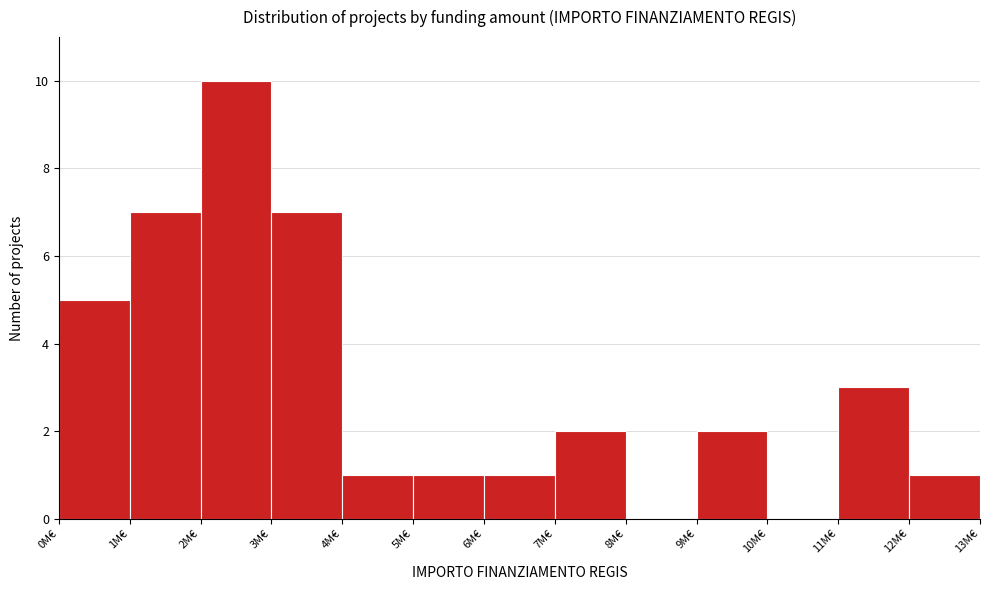

Reading right to left, extract all data points from this chart.

12M€=1	11M€=3	10M€=0	9M€=2	8M€=0	7M€=2	6M€=1	5M€=1	4M€=1	3M€=7	2M€=10	1M€=7	0M€=5